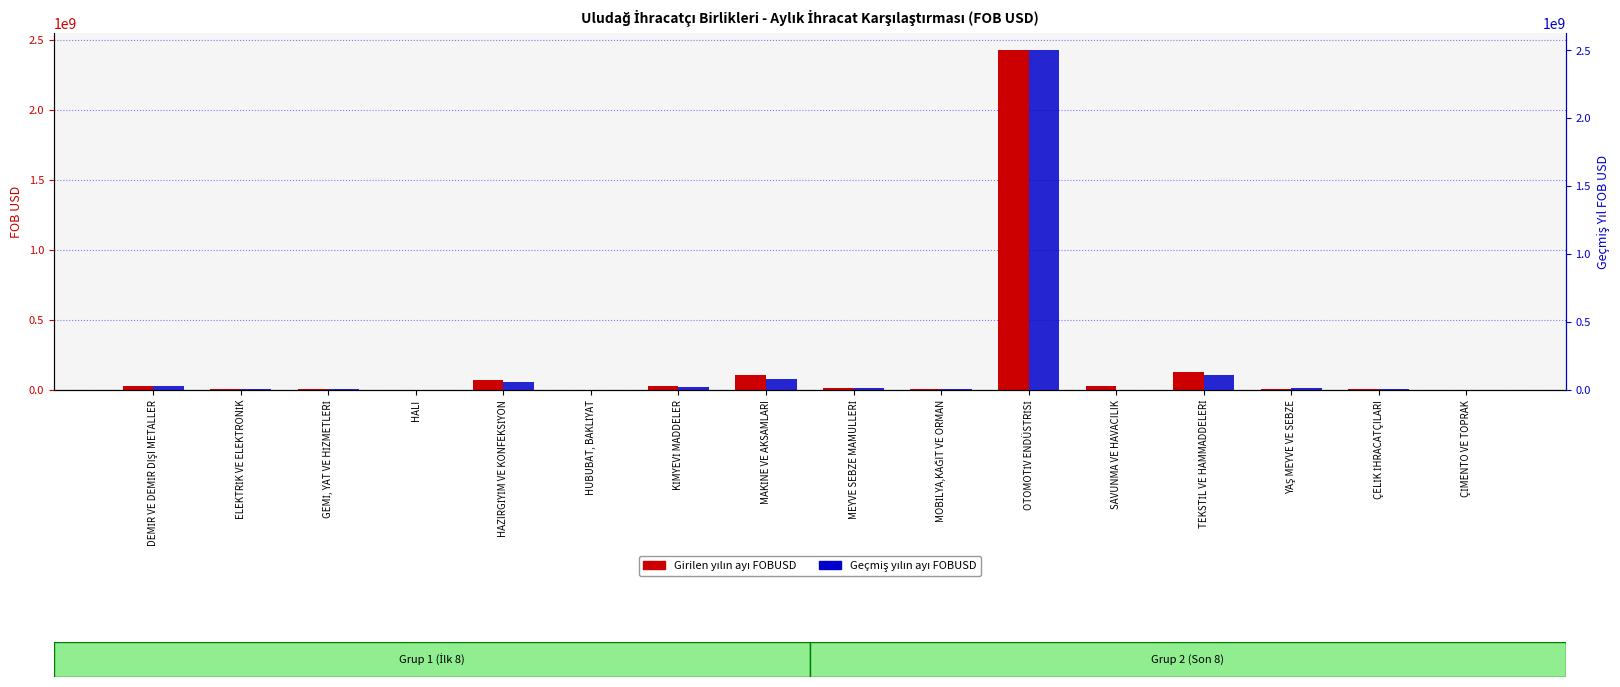

Is the value of Girilen yılın ayı FOBUSD at YAŞ MEYVE VE SEBZE greater than the value of Geçmiş yılın ayı FOBUSD at HAZIRGİYİM VE KONFEKSİYON?

No